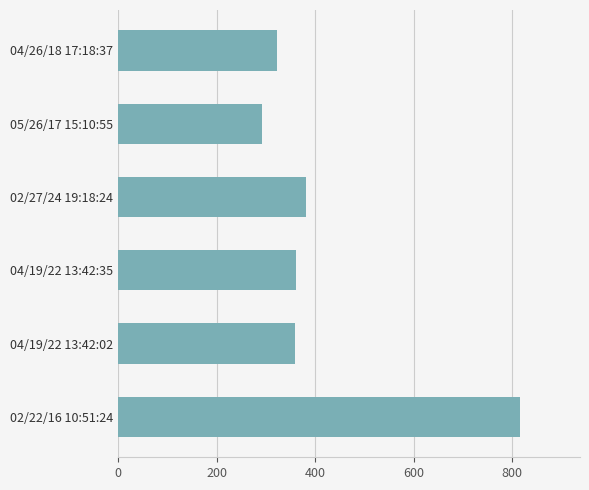

Where is the data nearest to the value 553?

02/27/24 19:18:24